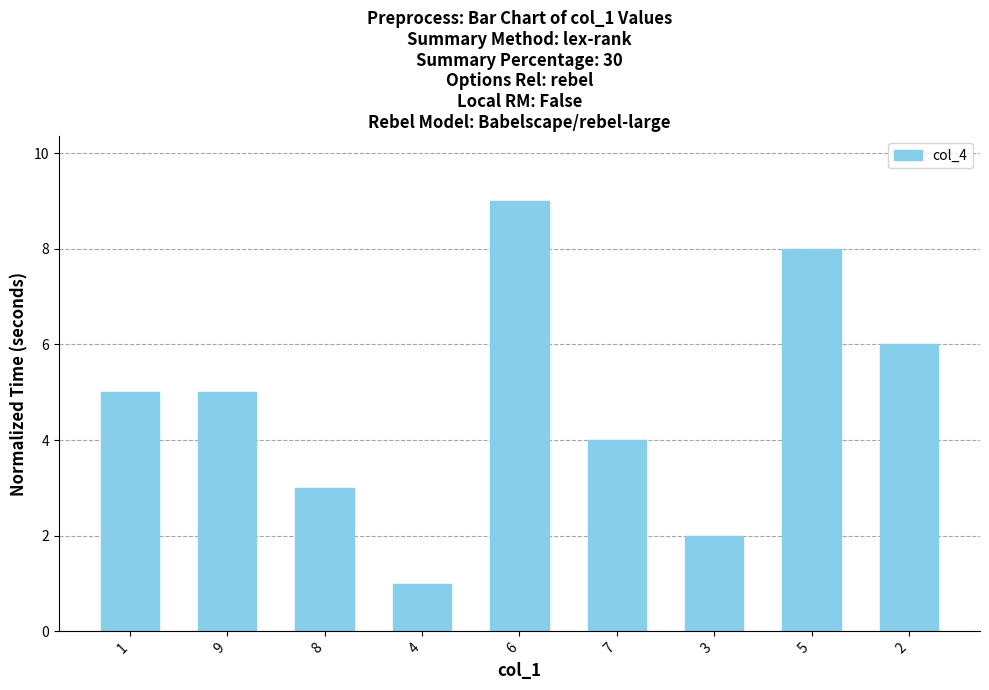

What position from the right is 3?

3